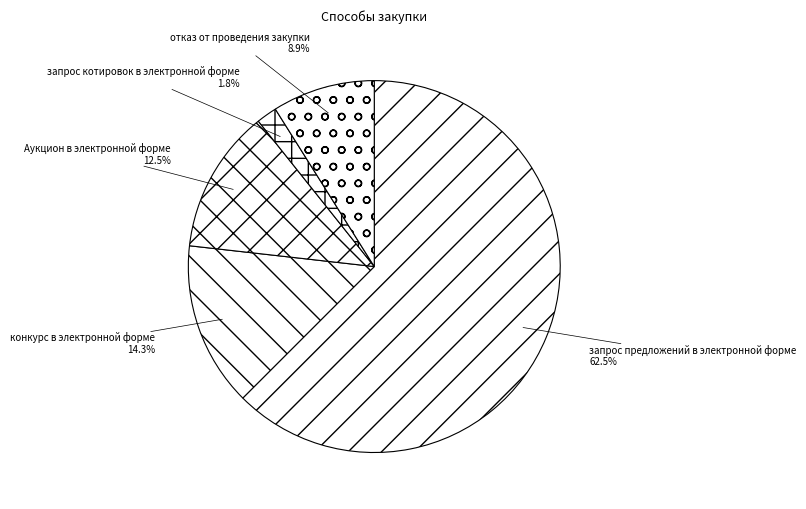

What is the ratio of the value at отказ от проведения закупки to the value at конкурс в электронной форме?

0.6